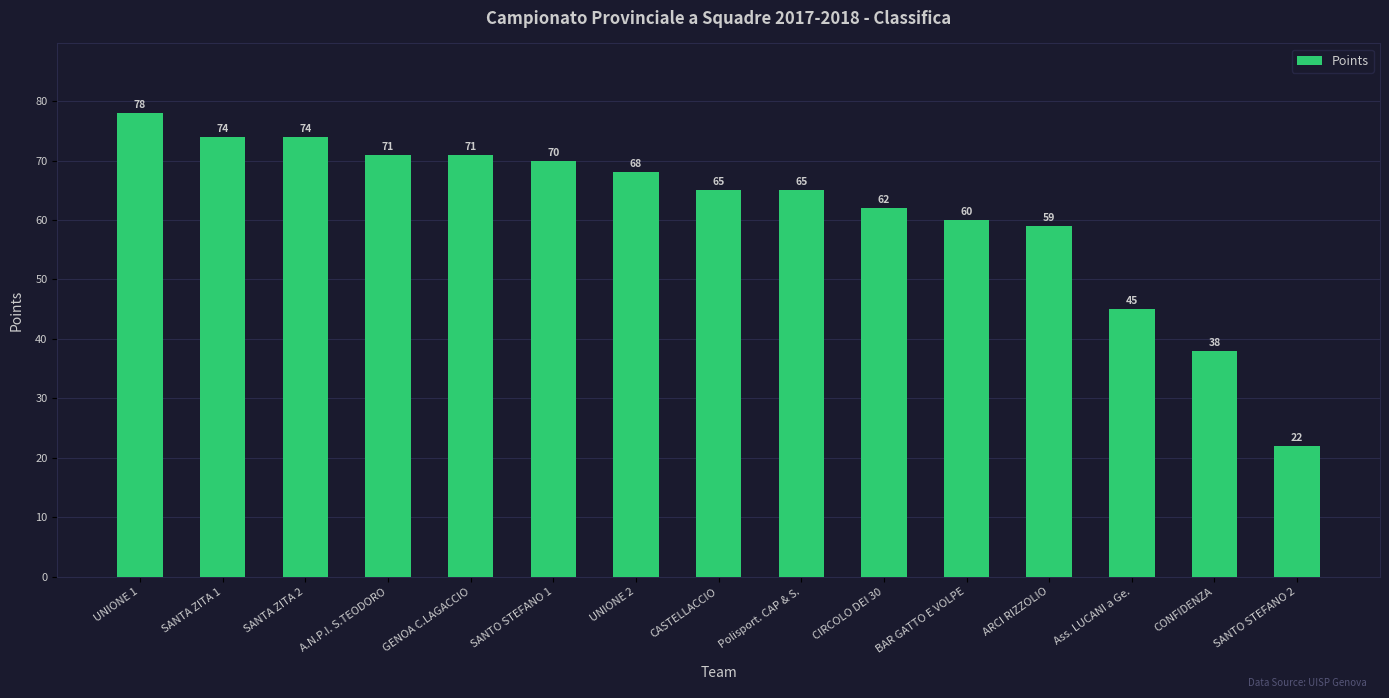

What is the sum of the values at CIRCOLO DEI 30 and GENOA C.LAGACCIO?

133